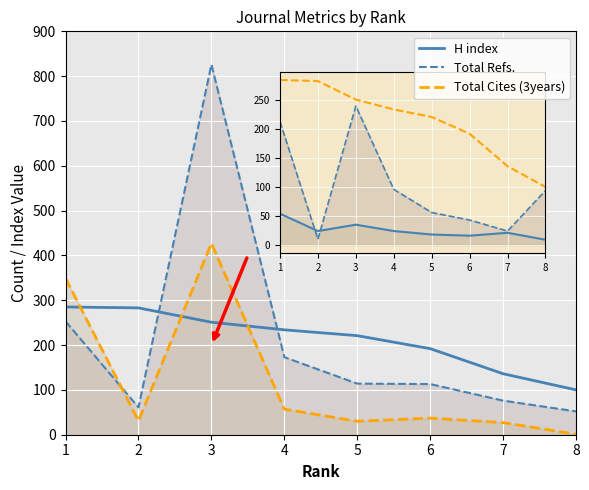

What is the sum of all Total Refs. values?

1668